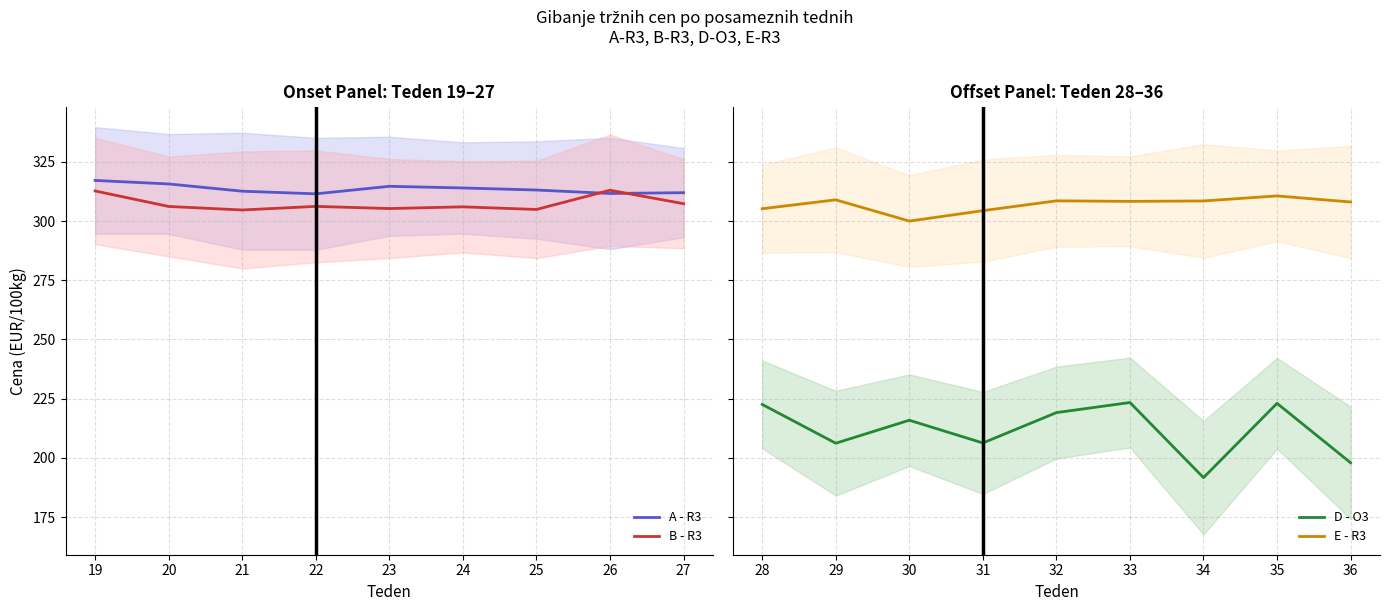

The B - R3 series shows 145.8 at 22. True or false?

False